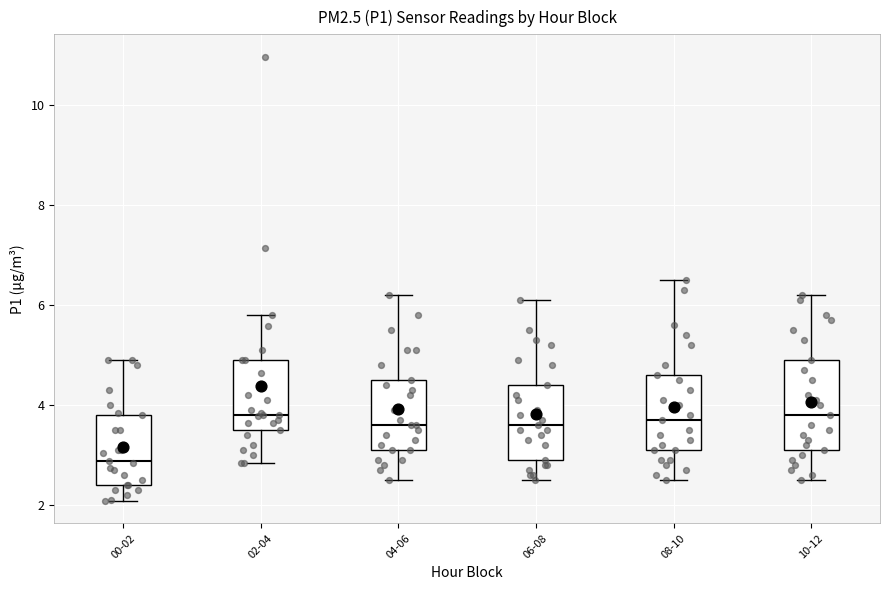

Reading left to right, transcribe this box plot: for each box, give where its median line is, the range the box spans, and where its two whiskers end, as read against the y-axis. The values are not printed on the chart, so give them approximately, as read against the axis.

00-02: median 2.8, box 2.4 to 3.8, whiskers 2.0 to 5.0
02-04: median 3.8, box 3.6 to 5.0, whiskers 2.8 to 5.8
04-06: median 3.6, box 3.2 to 4.6, whiskers 2.6 to 6.2
06-08: median 3.6, box 3.0 to 4.4, whiskers 2.6 to 6.2
08-10: median 3.8, box 3.2 to 4.6, whiskers 2.6 to 6.6
10-12: median 3.8, box 3.2 to 5.0, whiskers 2.6 to 6.2